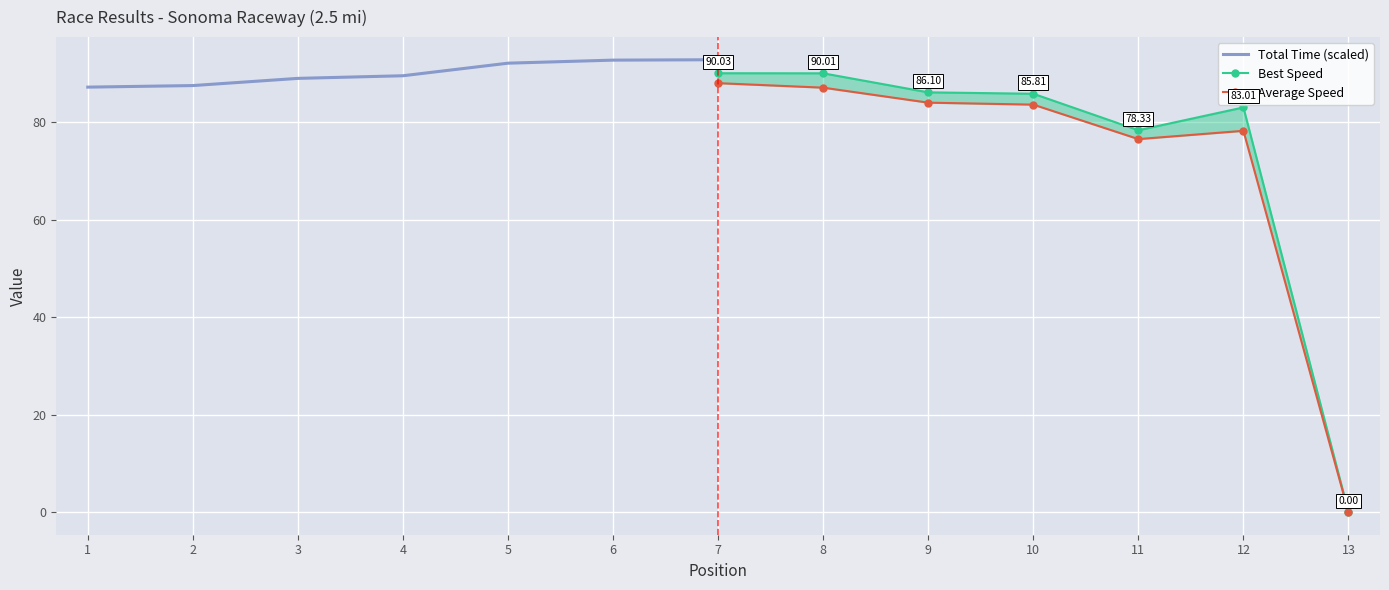

Is the value of Average Speed at 13 greater than the value of Best Speed at 7?

No